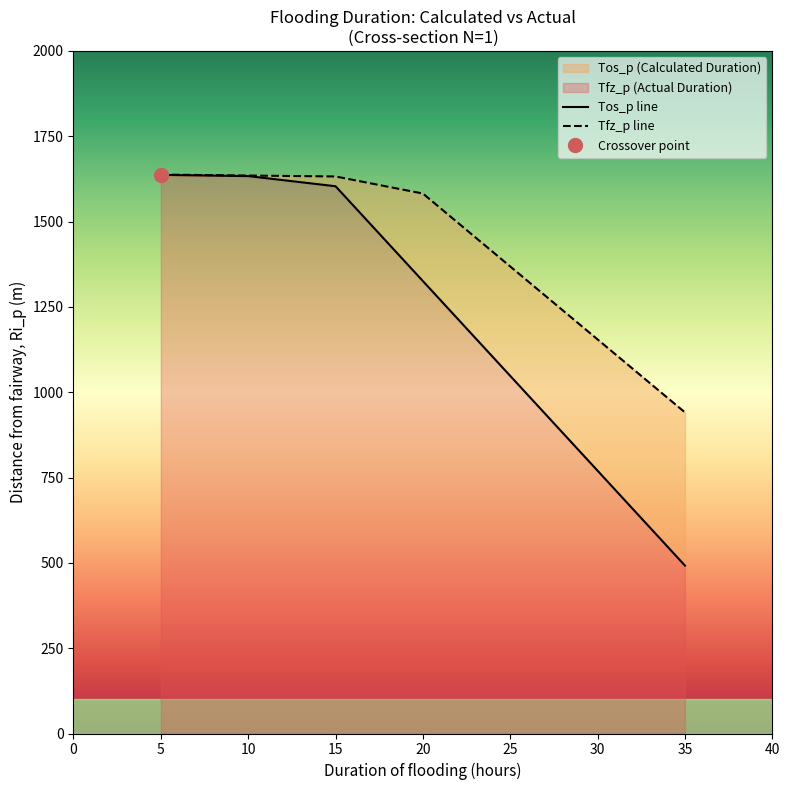

List the series in order of their peak value, lowest first.

Tos_p (Calc Duration), Tfz_p (Actual Duration)